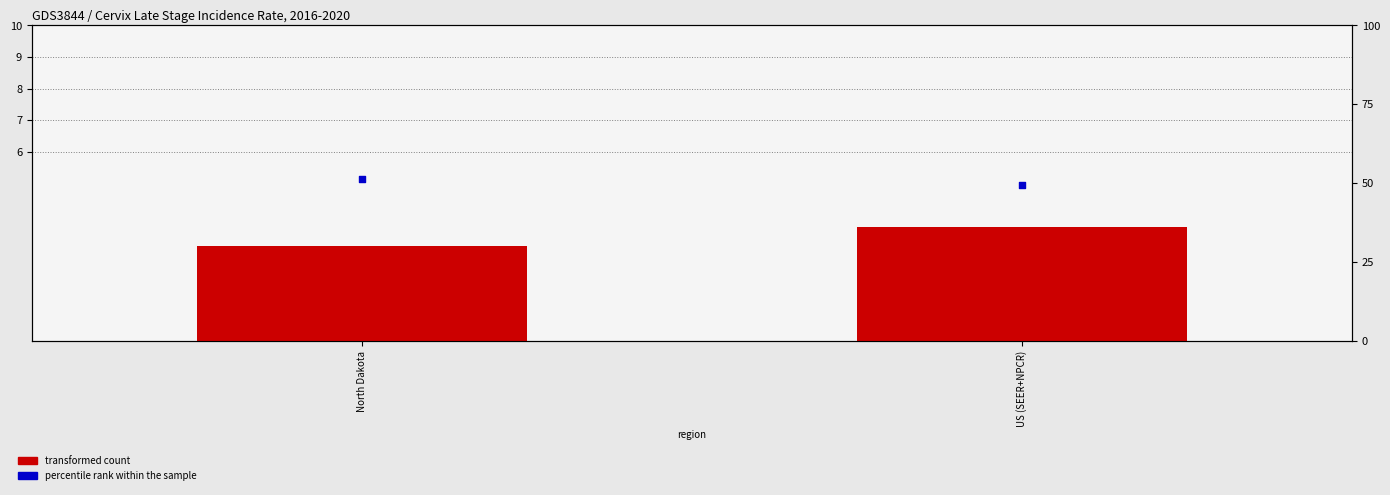

What is the total value across all series at US (SEER+NPCR)?

52.9